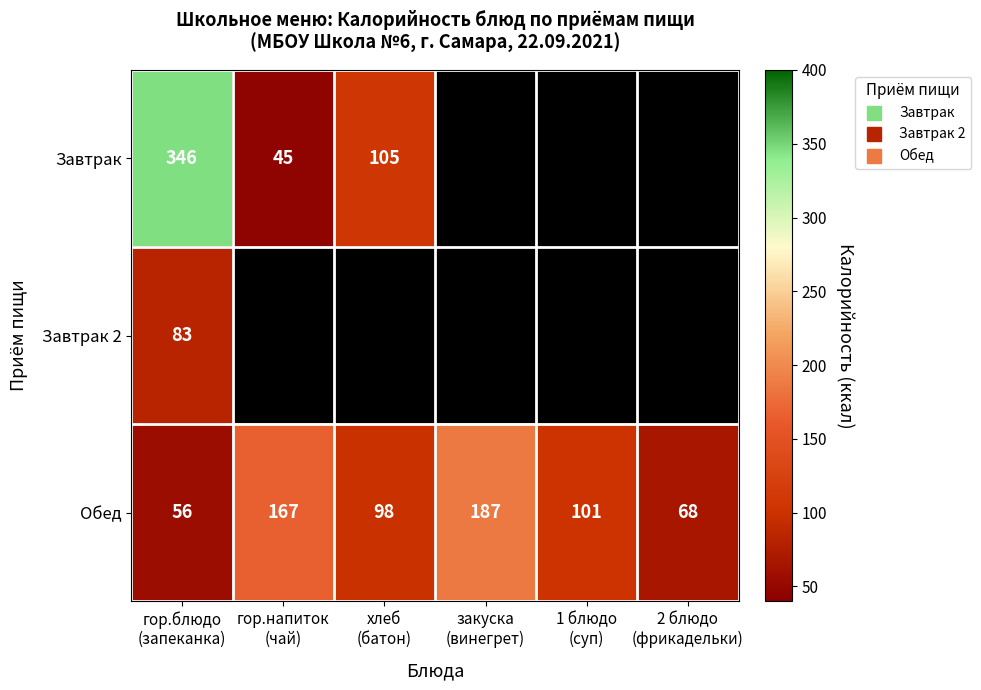

What is the minimum value shown in the chart?

45.0